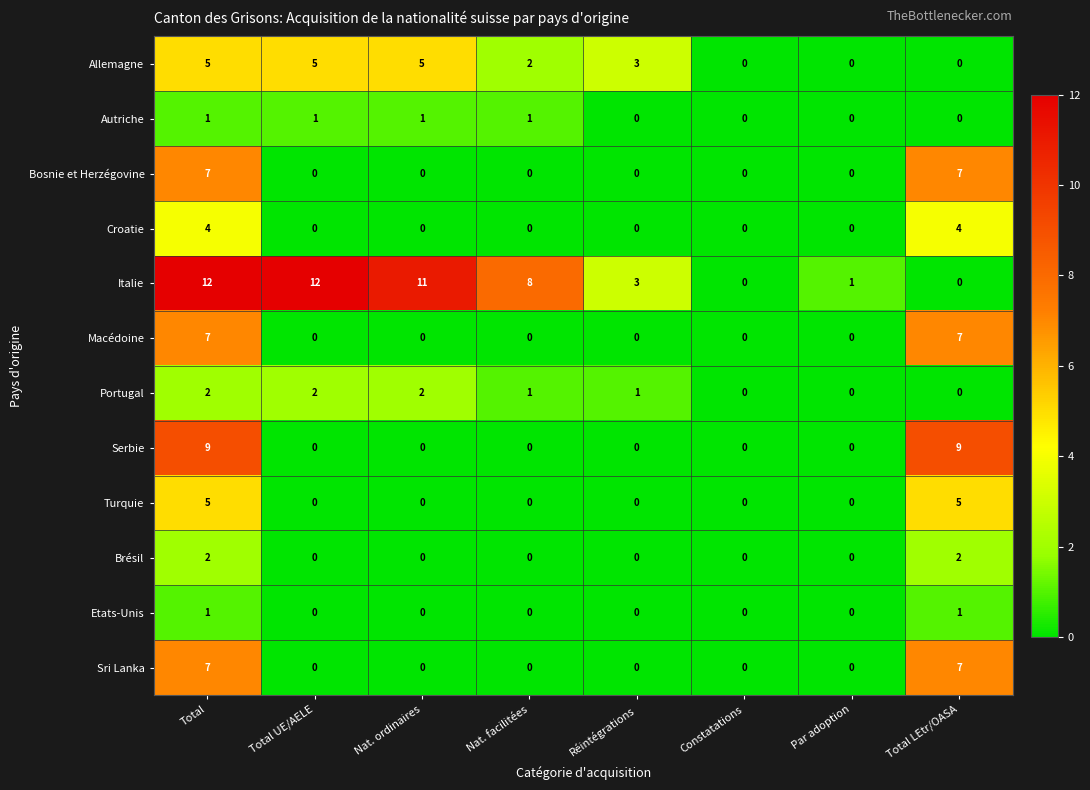

Count the Sri Lanka values in the range 0 to 7.

8